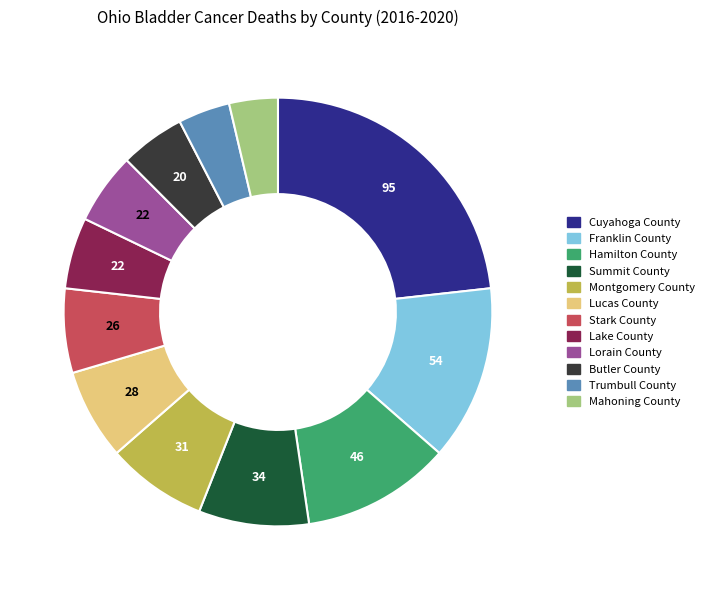

Count the number of slices in the pie.

12